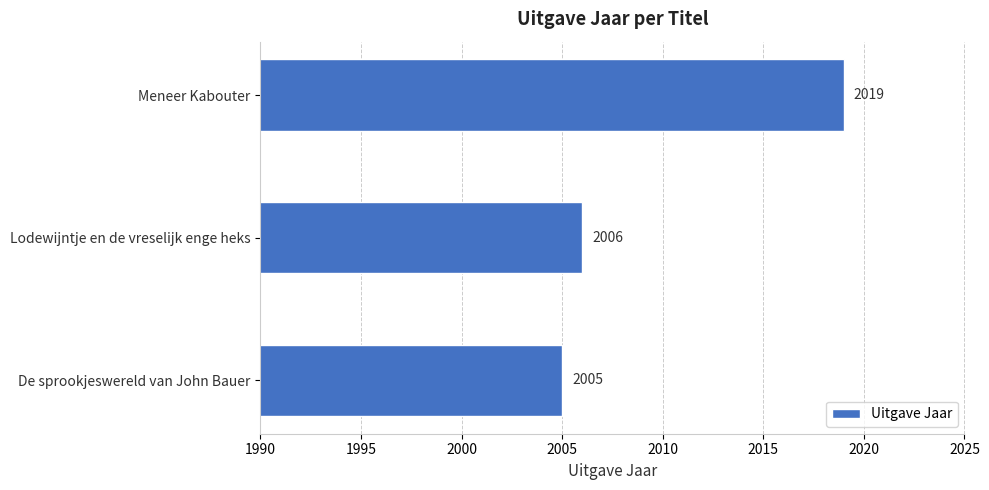

What is the sum of all values?

6030